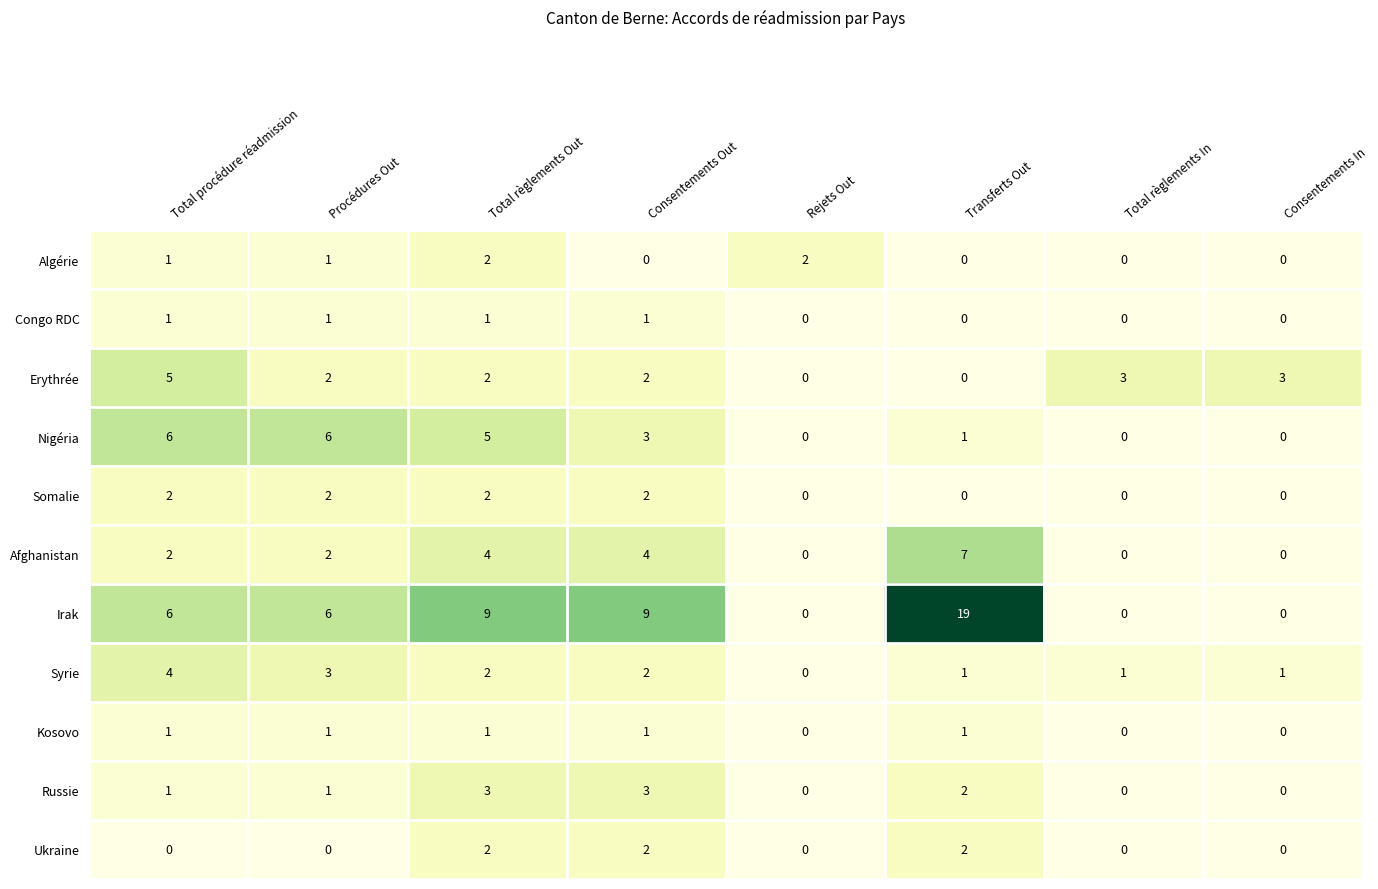

What is the total value across all series at Total procédure réadmission?

29